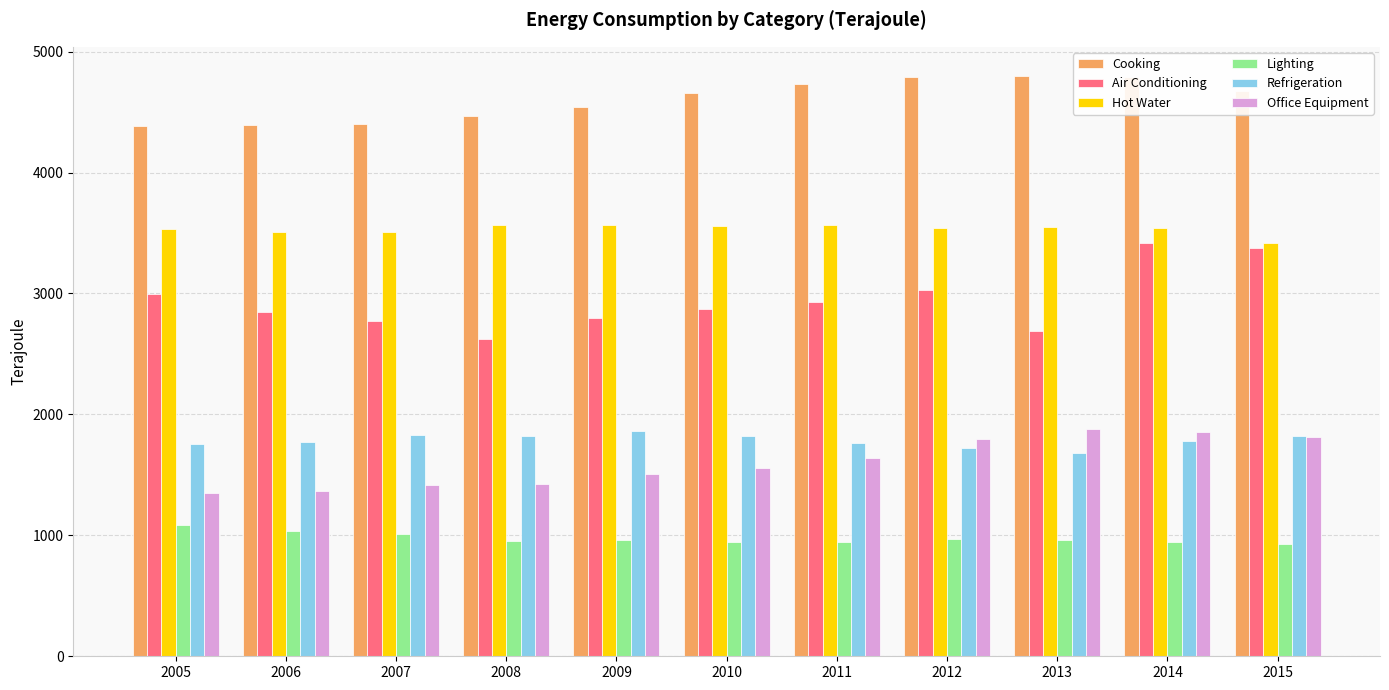

What is the maximum value shown in the chart?

4800